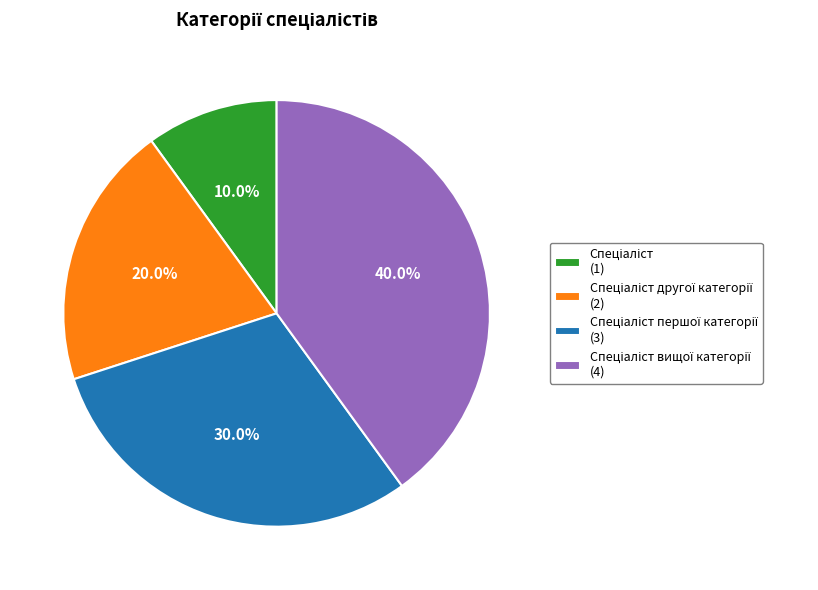

Is there any slice that represents more than half of the pie?

No